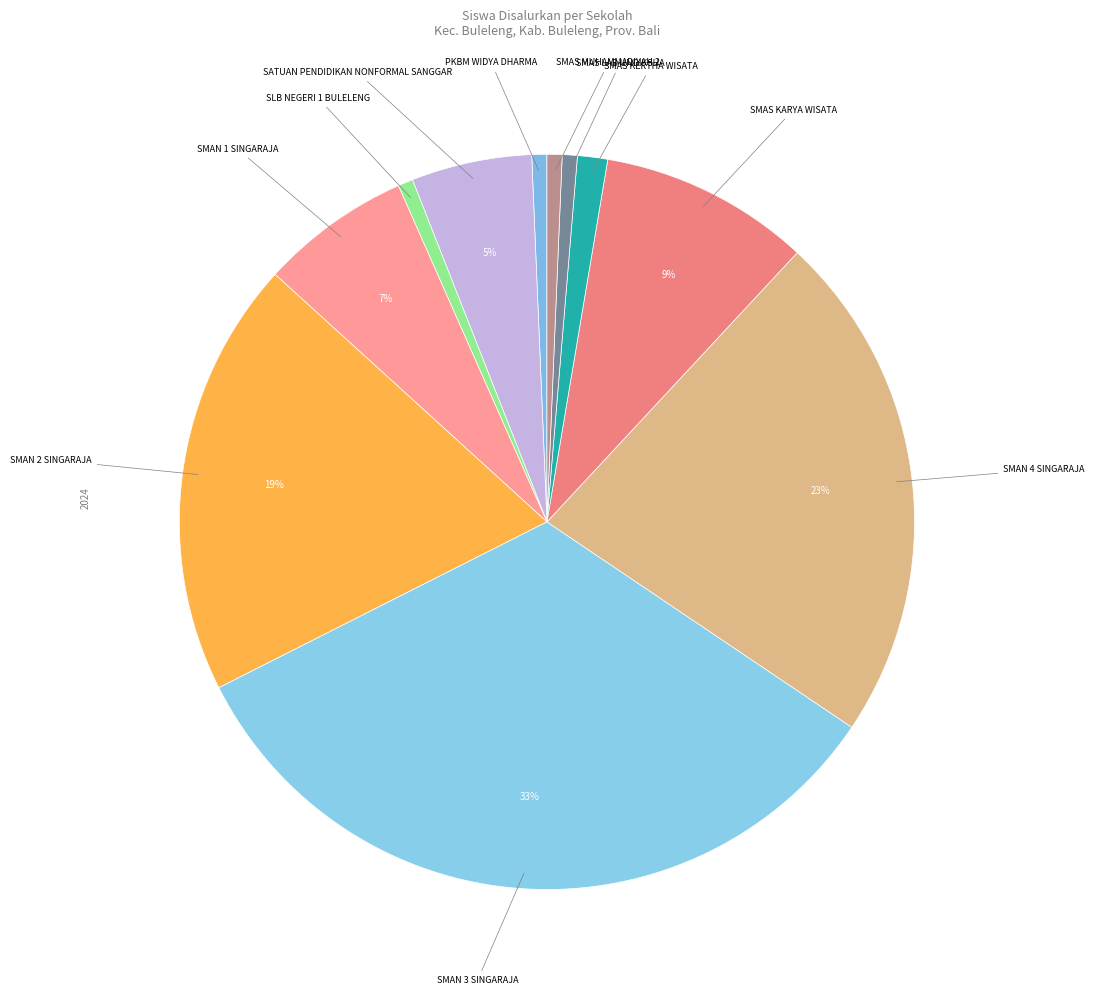

Is the sum of SMAN 2 SINGARAJA and SMAN 1 SINGARAJA greater than half?

No